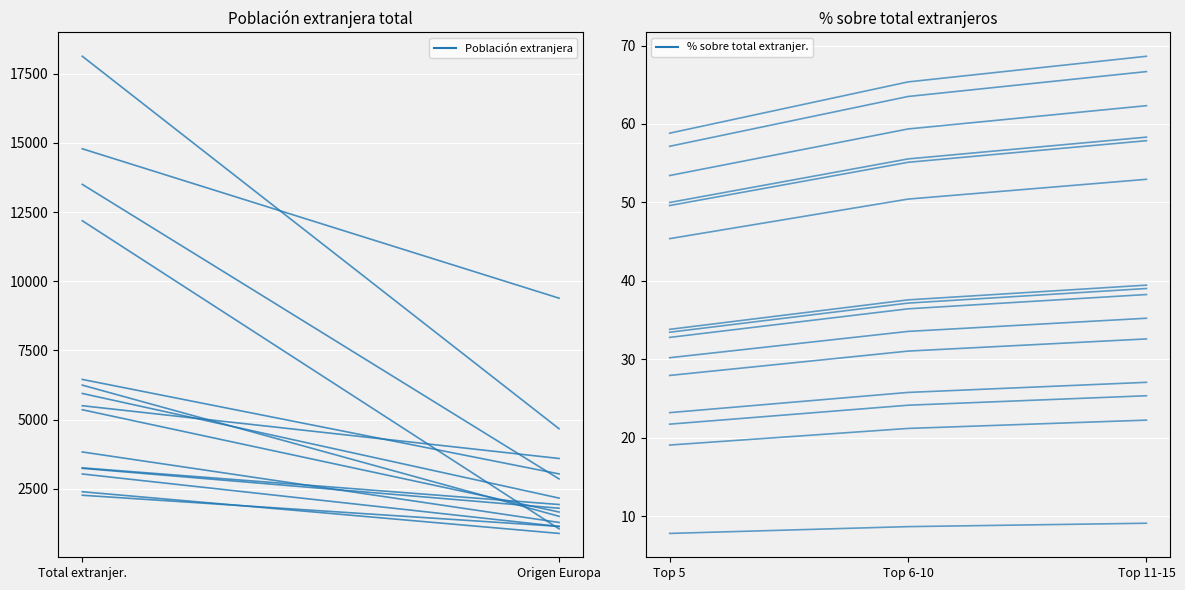

What is the maximum value shown in the chart?

18127.0